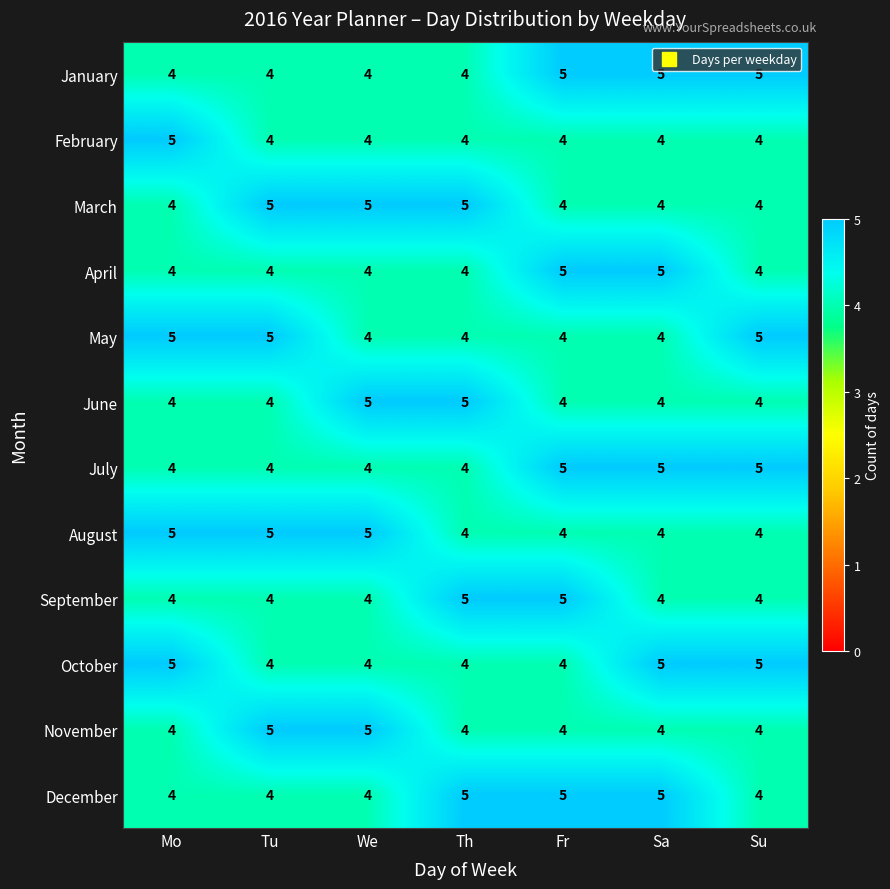

Count the February values in the range 4 to 5.

7